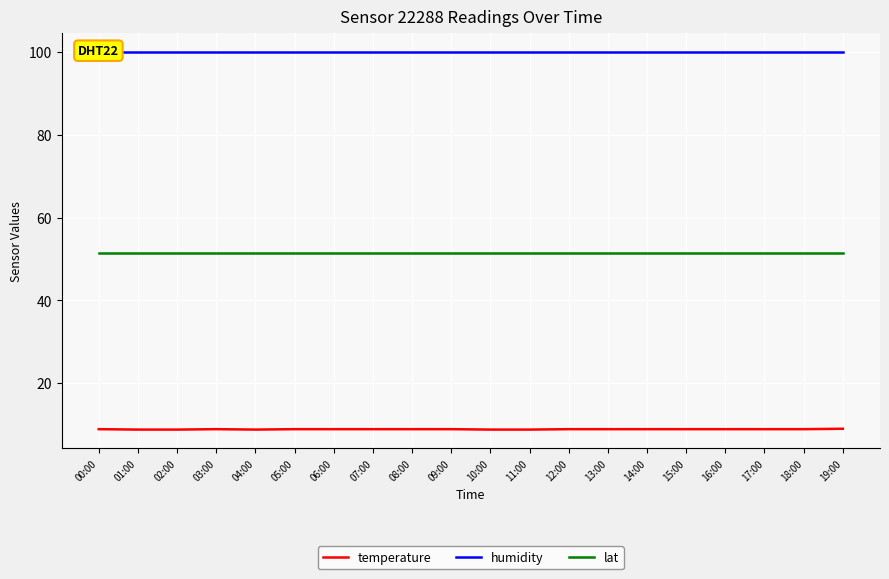

How many categories are shown in the chart?

20